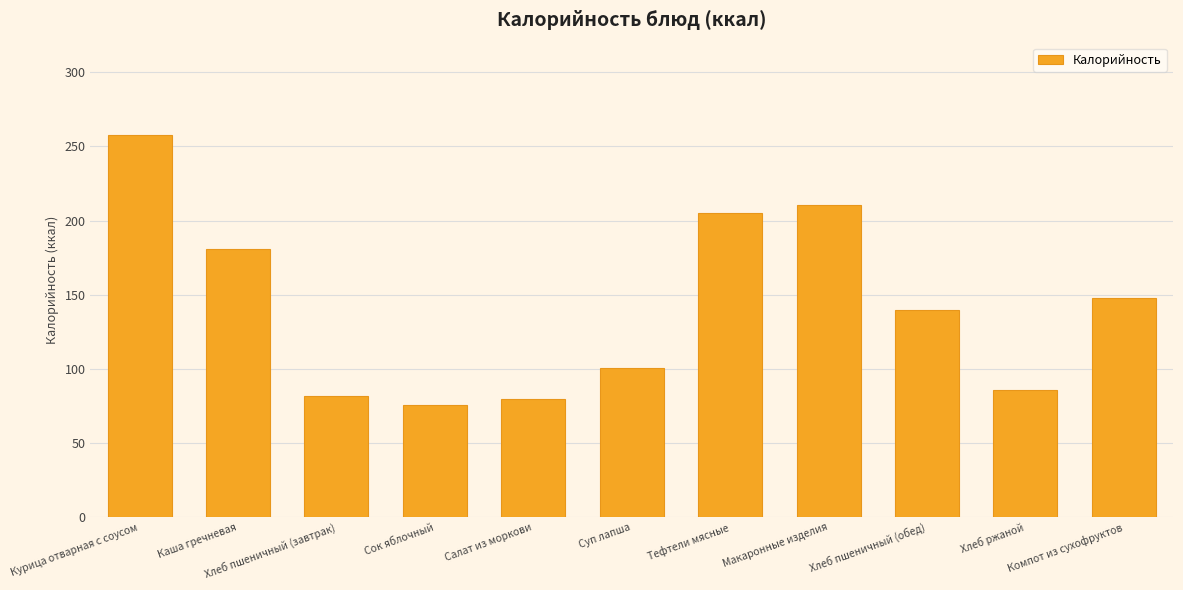

Approximately how many times larger is the value at Хлеб пшеничный (завтрак) compared to Хлеб пшеничный (обед)?

0.6